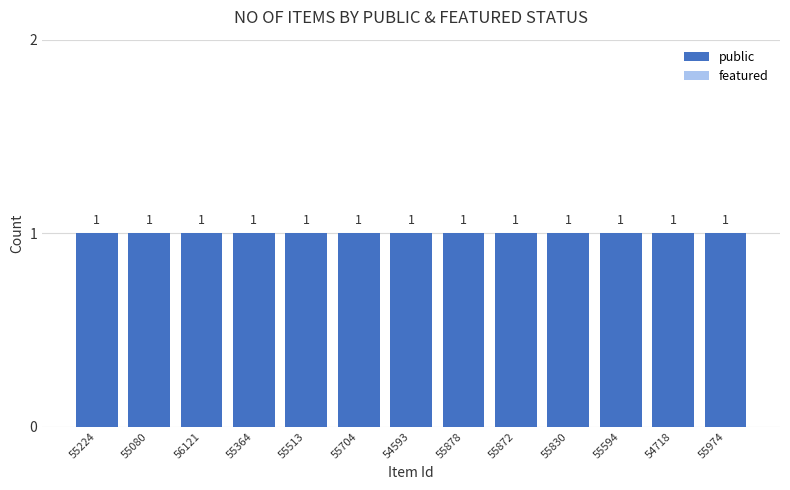

What is the sum of all public values?

13